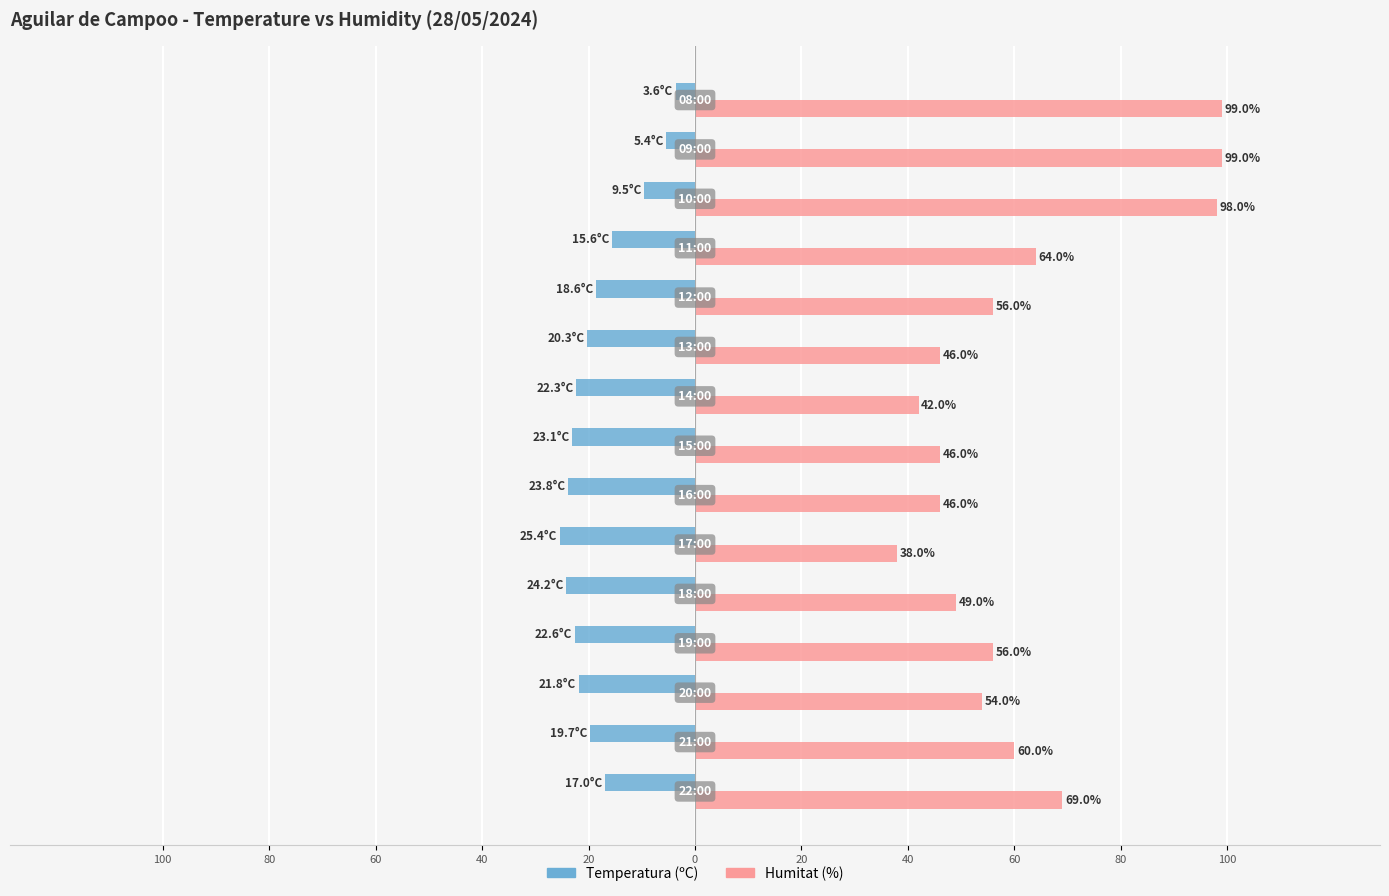

Reading left to right, transcribe all the data shown in this chart.

Temperatura (ºC): -17.0	-19.7	-21.8	-22.6	-24.2	-25.4	-23.8	-23.1	-22.3	-20.3	-18.6	-15.6	-9.5	-5.4	-3.6
Humitat (%): 69.0	60.0	54.0	56.0	49.0	38.0	46.0	46.0	42.0	46.0	56.0	64.0	98.0	99.0	99.0